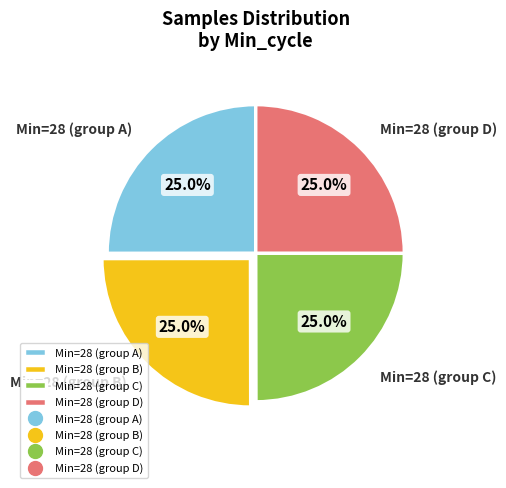

Is there any slice that represents more than half of the pie?

No